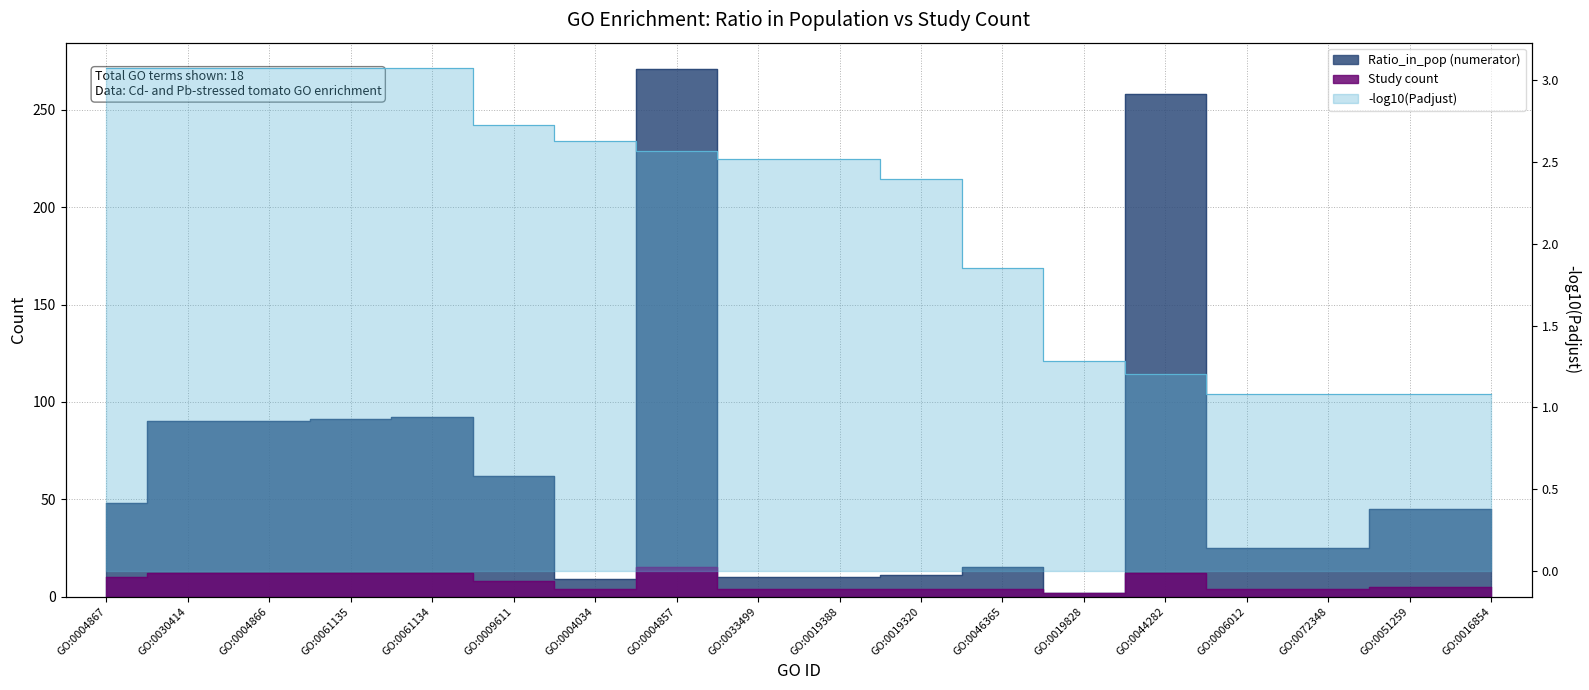

Reading left to right, extract all data points from this chart.

Ratio_in_pop (numerator): GO:0004867=48	GO:0030414=90	GO:0004866=90	GO:0061135=91	GO:0061134=92	GO:0009611=62	GO:0004034=9	GO:0004857=271	GO:0033499=10	GO:0019388=10	GO:0019320=11	GO:0046365=15	GO:0019828=2	GO:0044282=258	GO:0006012=25	GO:0072348=25	GO:0051259=45	GO:0016854=45
Study count: GO:0004867=10	GO:0030414=12	GO:0004866=12	GO:0061135=12	GO:0061134=12	GO:0009611=8	GO:0004034=4	GO:0004857=15	GO:0033499=4	GO:0019388=4	GO:0019320=4	GO:0046365=4	GO:0019828=2	GO:0044282=12	GO:0006012=4	GO:0072348=4	GO:0051259=5	GO:0016854=5